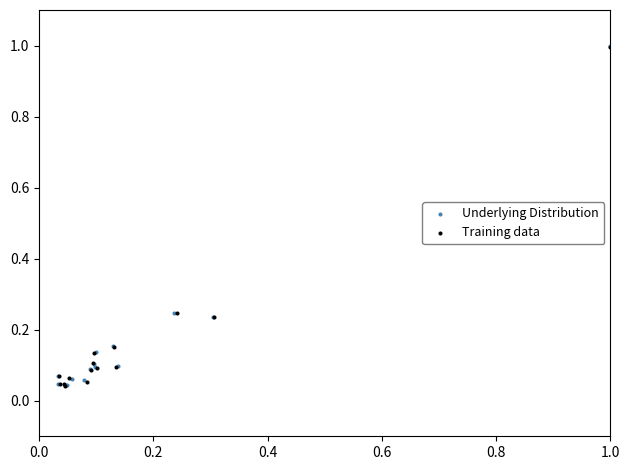

What are all the series names shown in the legend?

Underlying Distribution, Training data